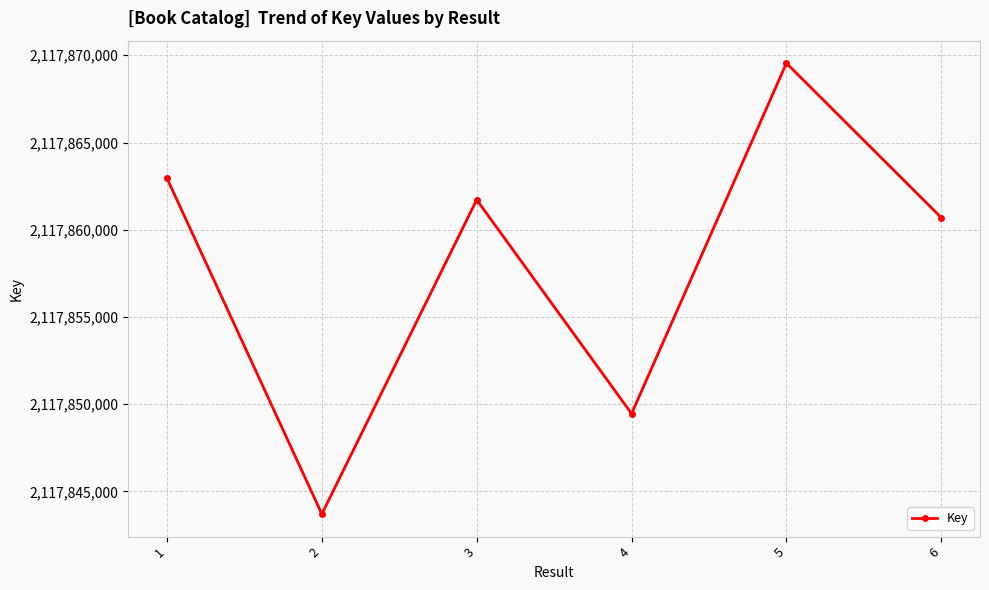

Rank the categories by value from highest to lowest.

5, 1, 3, 6, 4, 2